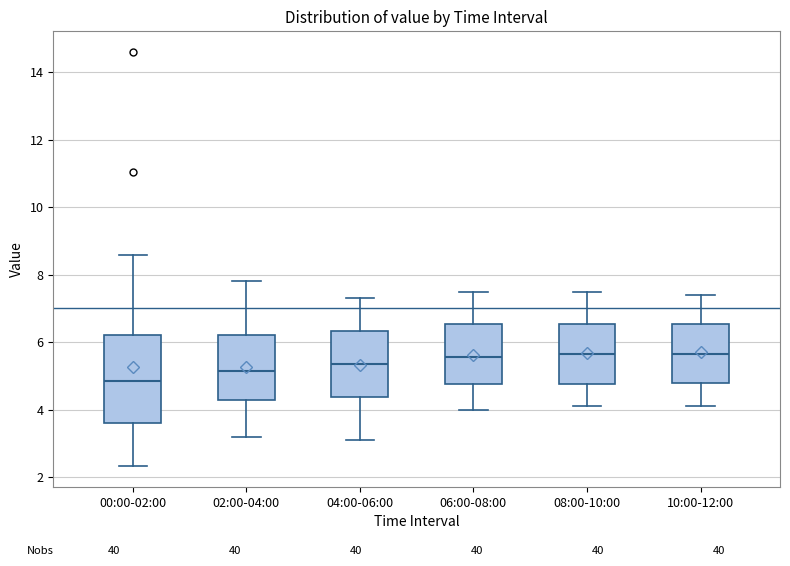

Which box is the tallest, from its lower edge to its upper edge?

00:00-02:00